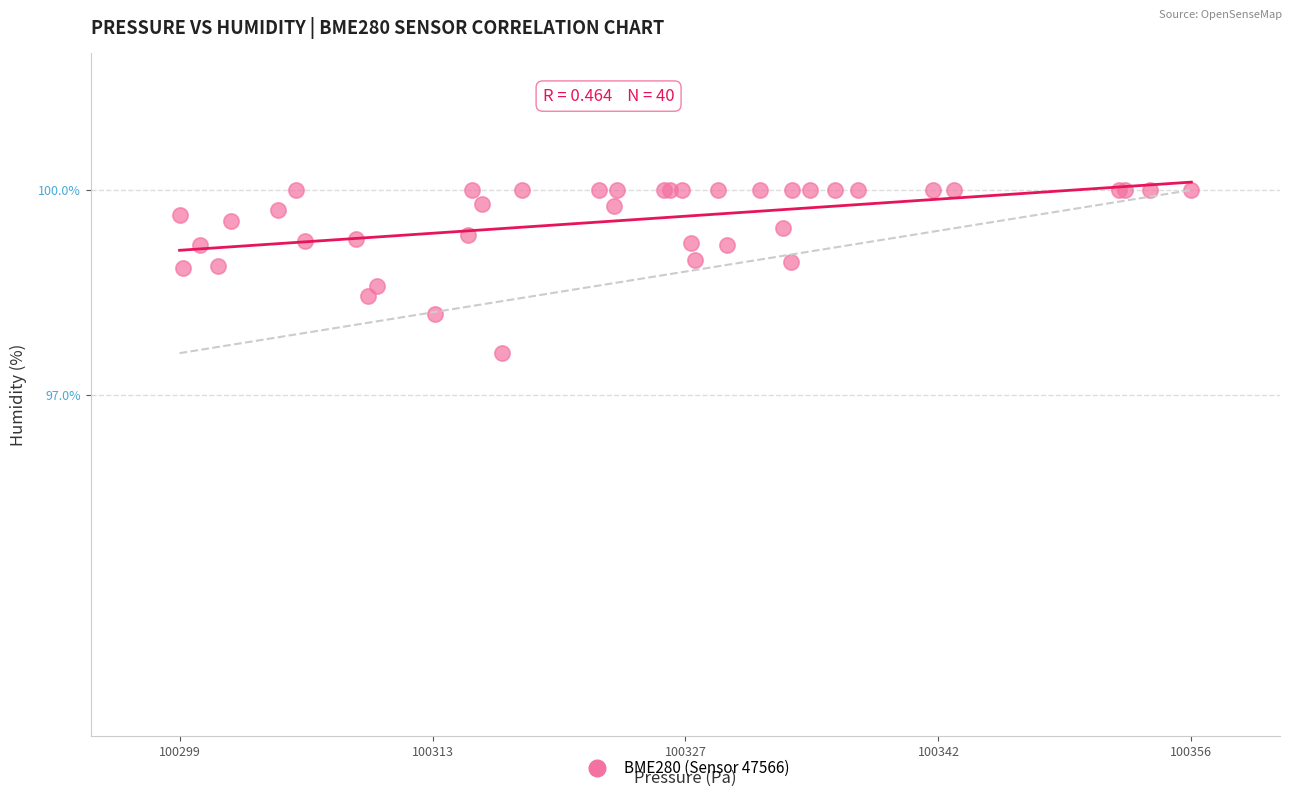

What Y value in the scatter plot is closest to 98?

98.2